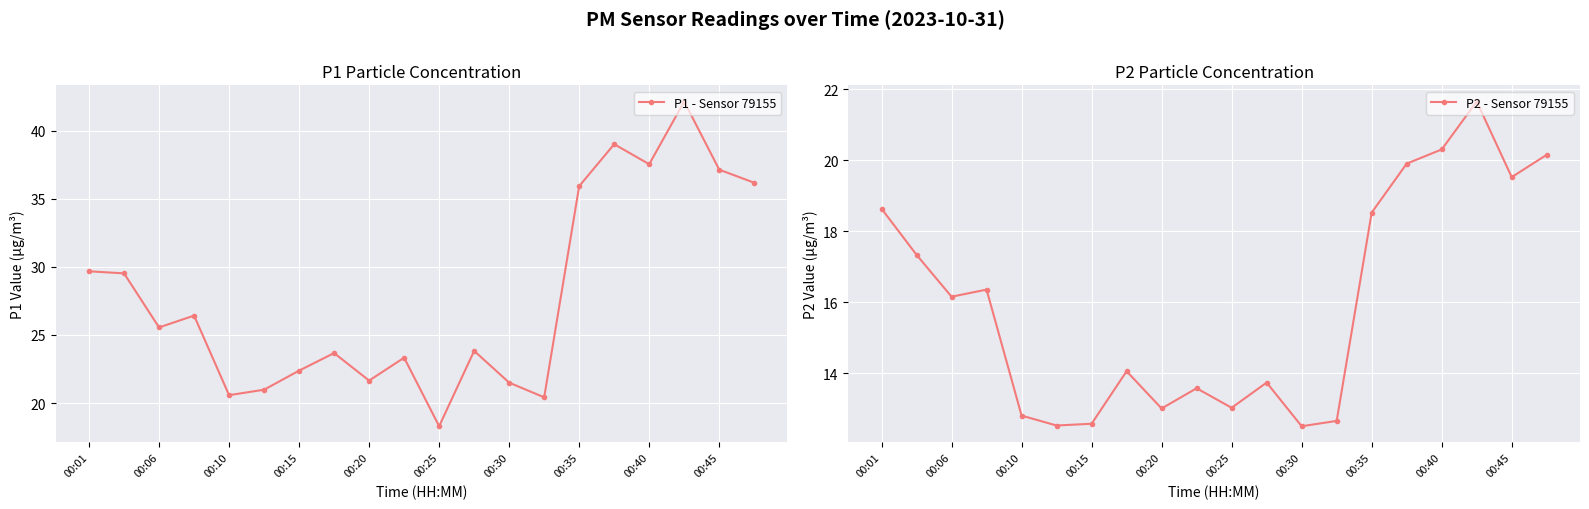

What is the sum of all P2 - Sensor 79155 values?

318.9